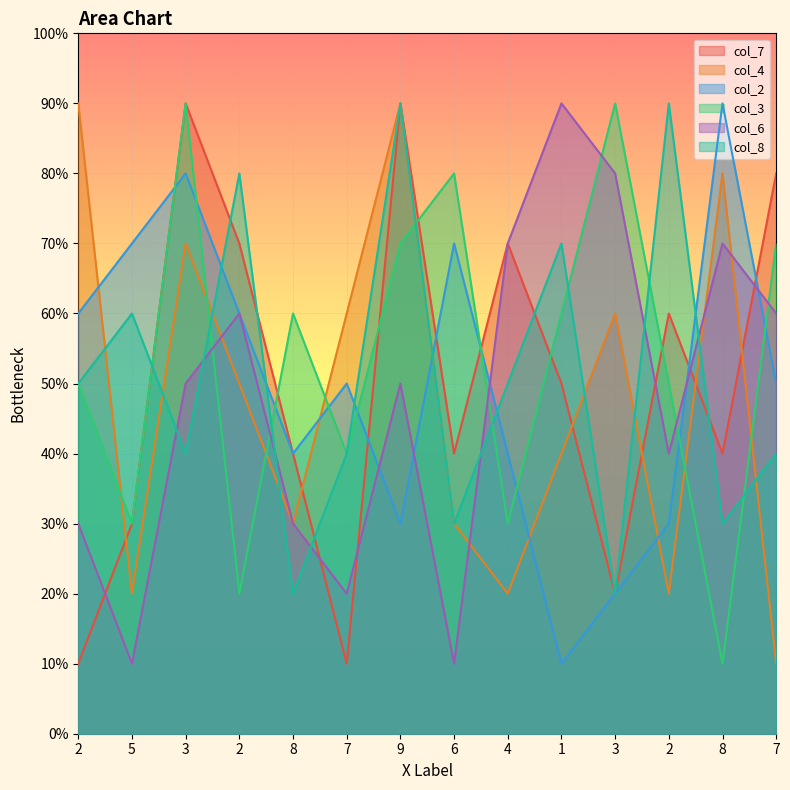

Is it true that col_8 equals 7 at 4?

False